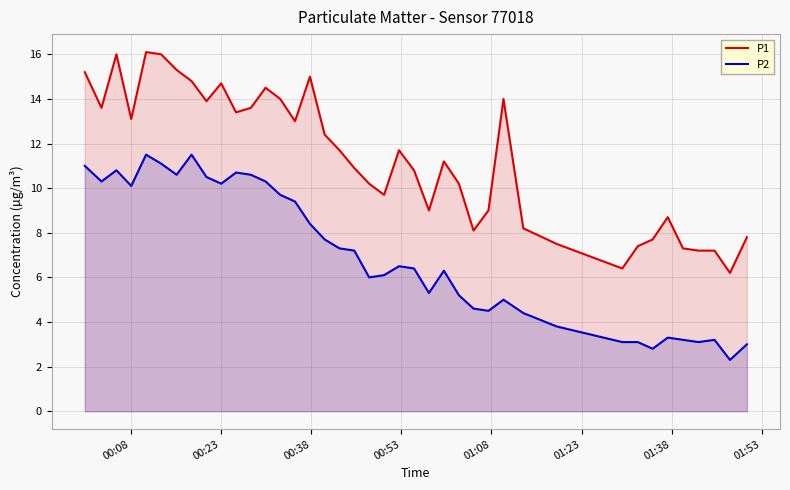

What are all the series names shown in the legend?

P1, P2